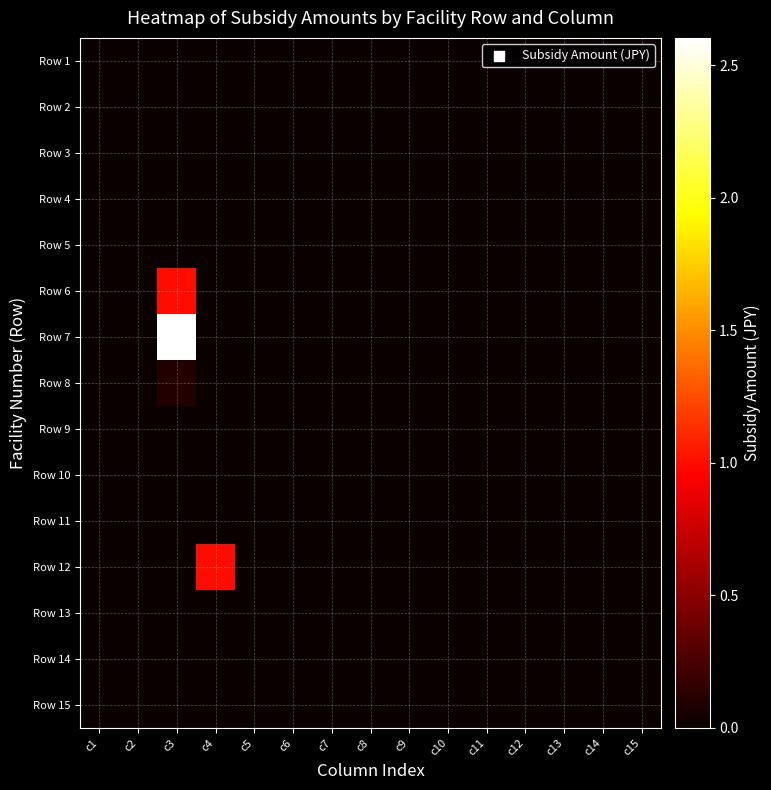

Between c1 and c11, which is larger?

c1